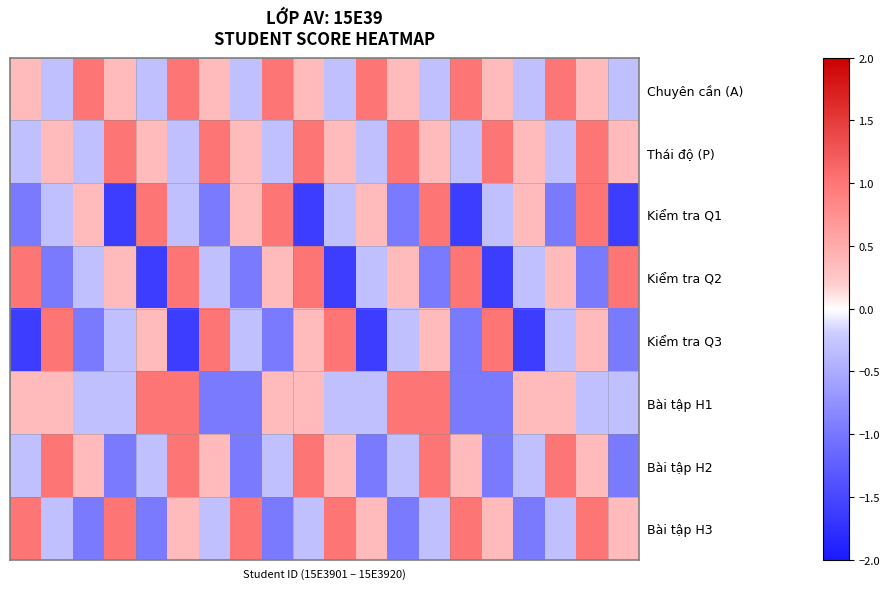

Which series has the largest range (max minus min)?

Kiểm tra Q1